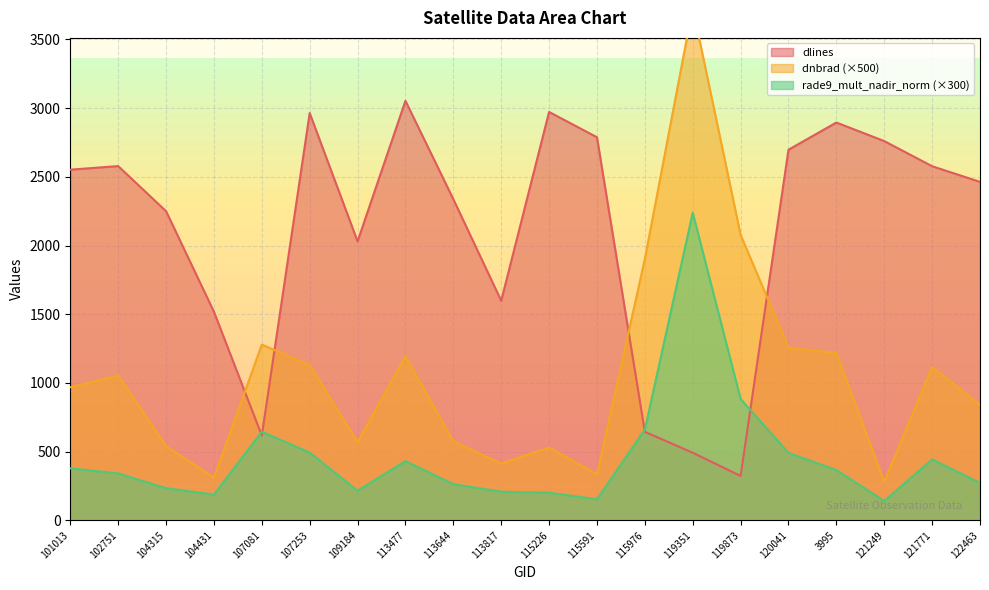

At which category is the sum across all series the highest?

119351